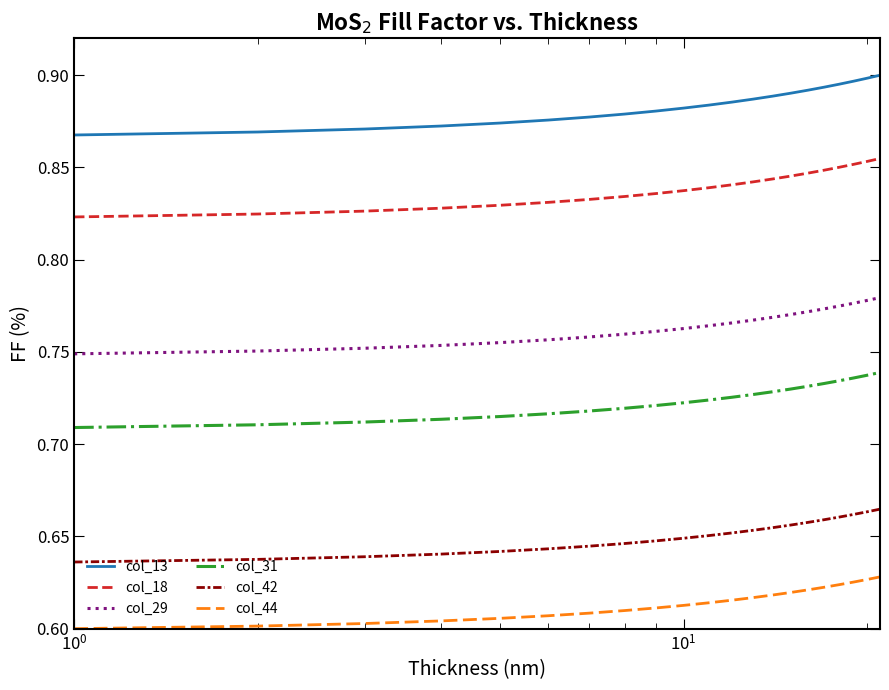

Which series has the largest range (max minus min)?

col_13